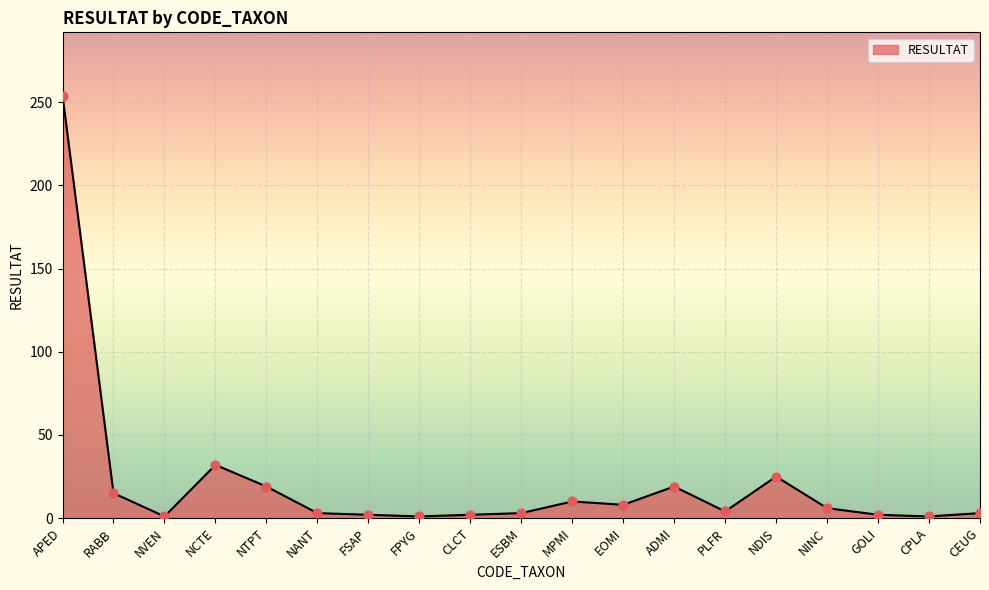

What is the greatest value displayed?

254